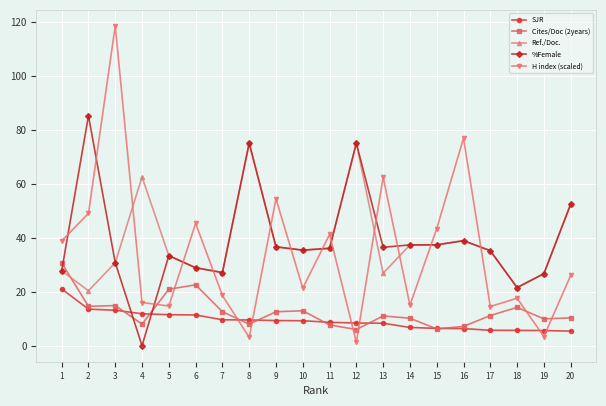

At which category does the chart reach its peak across all series?

3